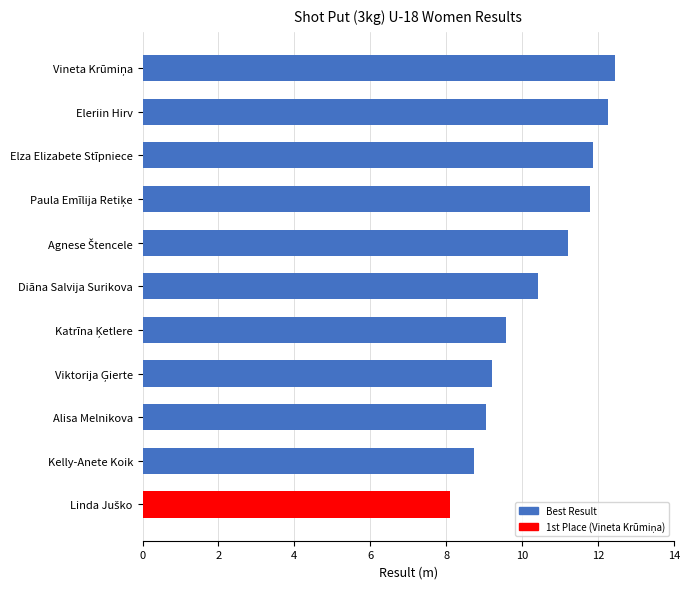

What is the sum of all values?

114.7